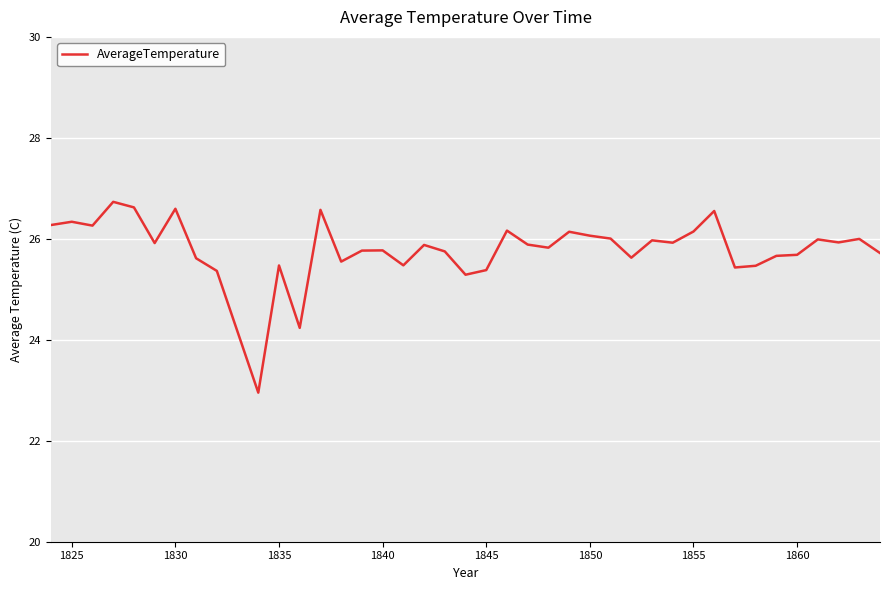

What is the minimum value shown in the chart?

23.0